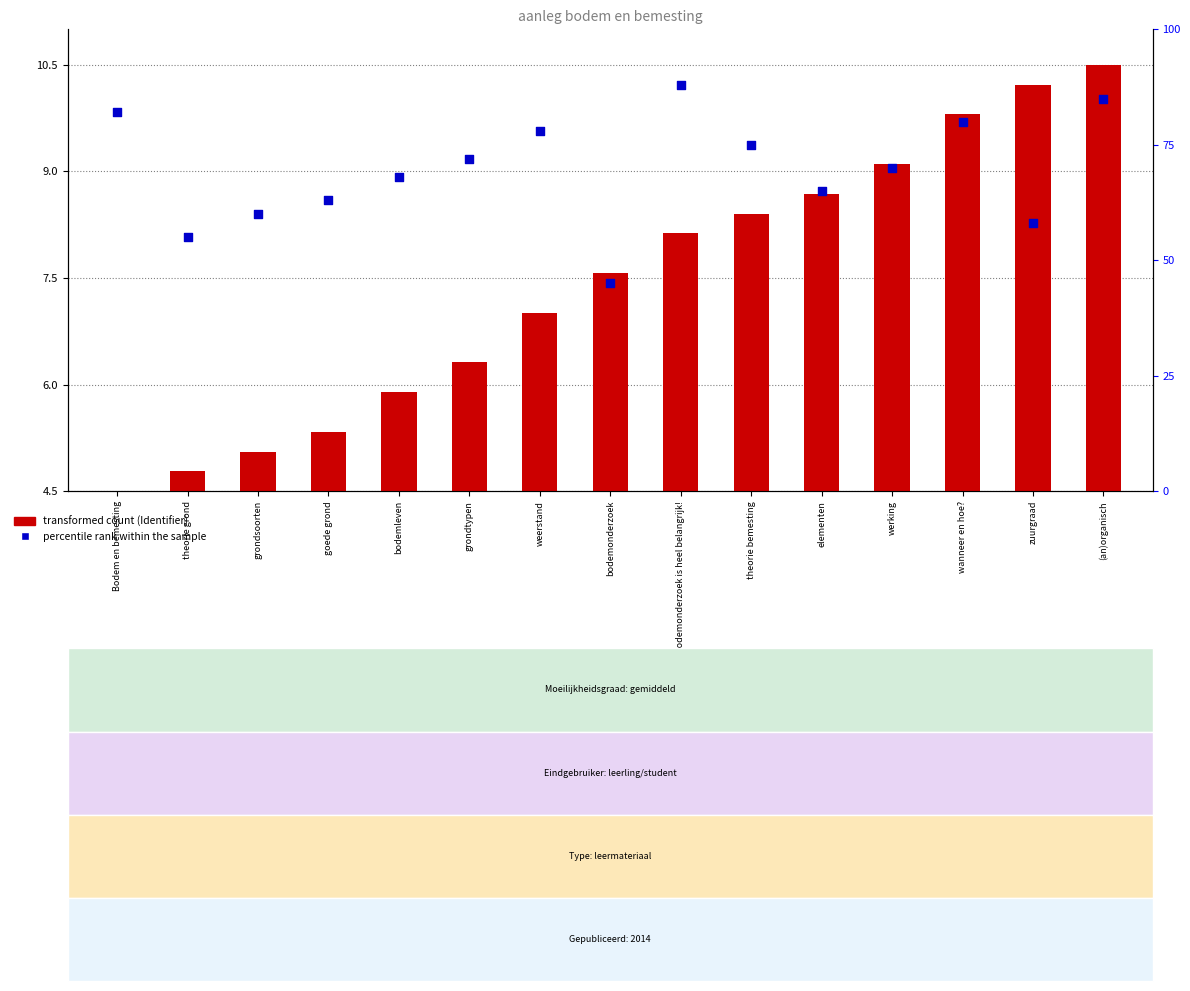

Between theorie grond and weerstand, which is larger?

weerstand